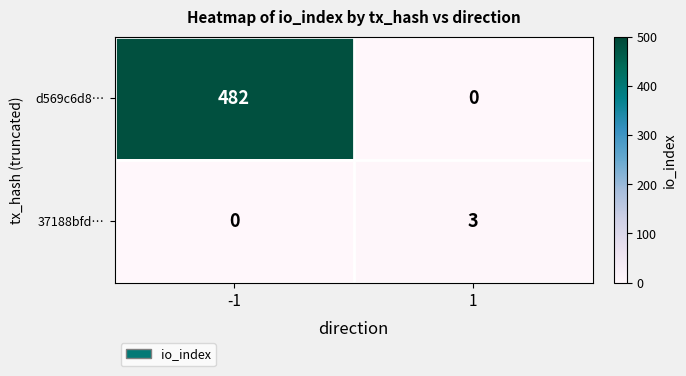

The value of d569c6d8… at 1 is -148. True or false?

False